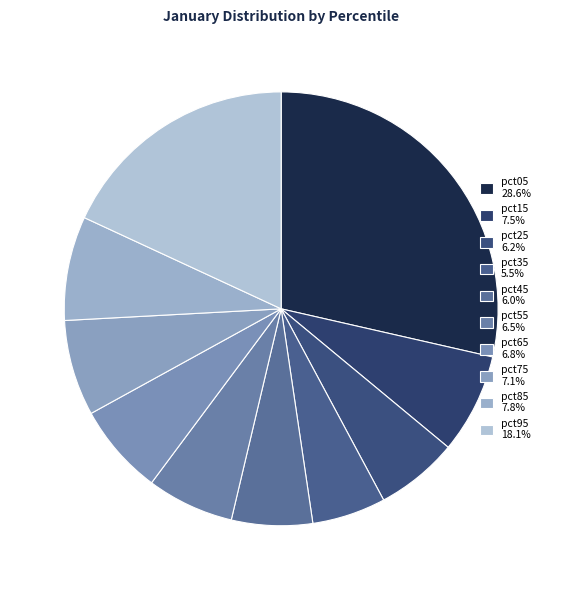

True or false: pct85 accounts for 8% of the total.

True